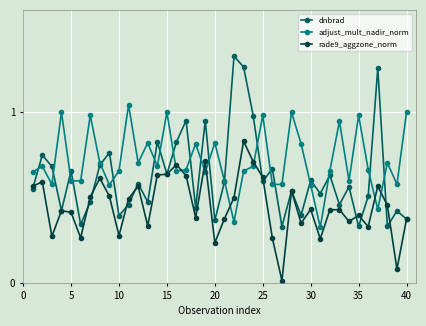

What are all the series names shown in the legend?

dnbrad, adjust_mult_nadir_norm, rade9_aggzone_norm